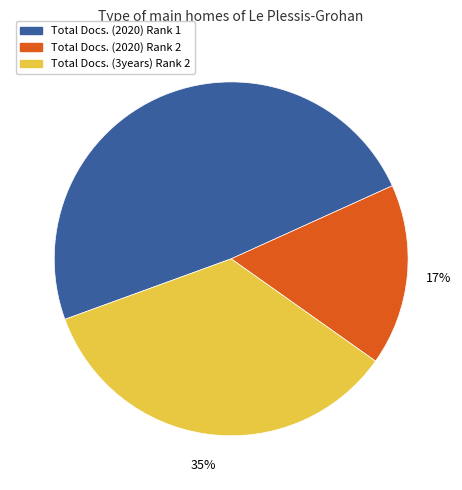

To the nearest percent, what is the average slice percentage?

33%